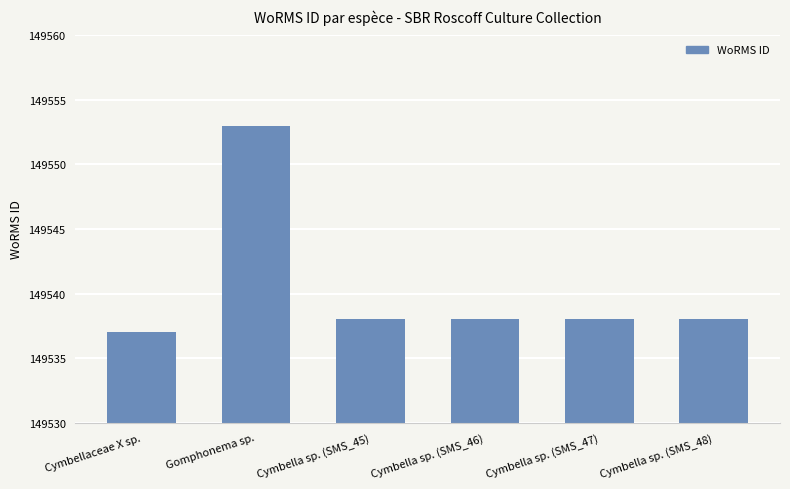

Reading right to left, list all the values displayed in this chart.

149538	149538	149538	149538	149553	149537